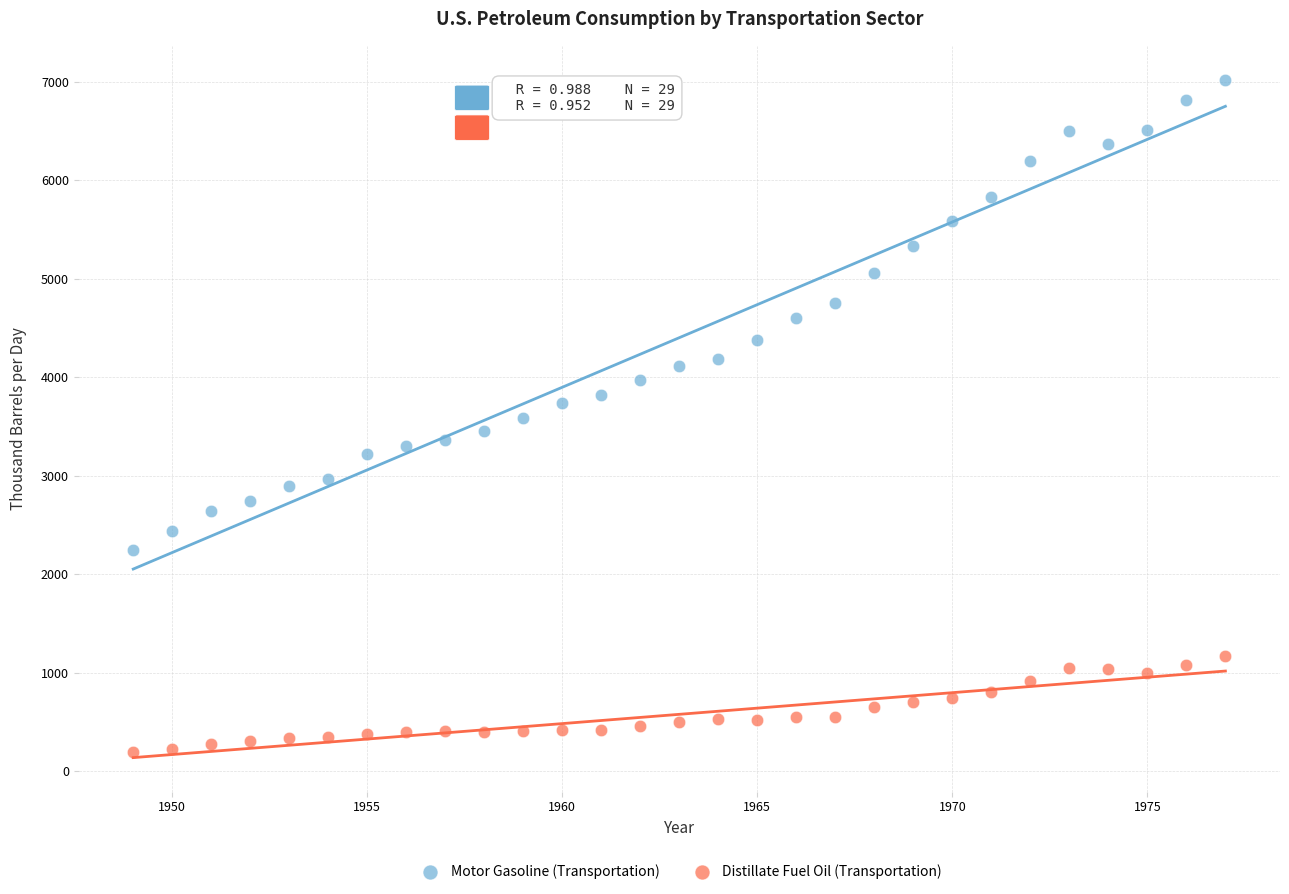

Which series reaches the minimum Y coordinate?

Distillate Fuel Oil (Transportation)